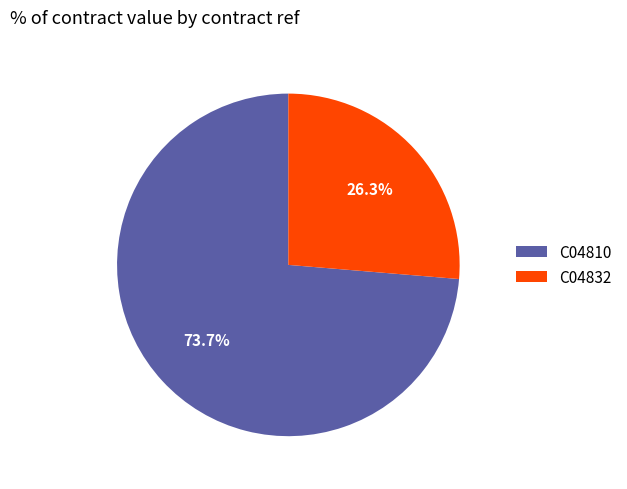

How many slices are in this pie chart?

2